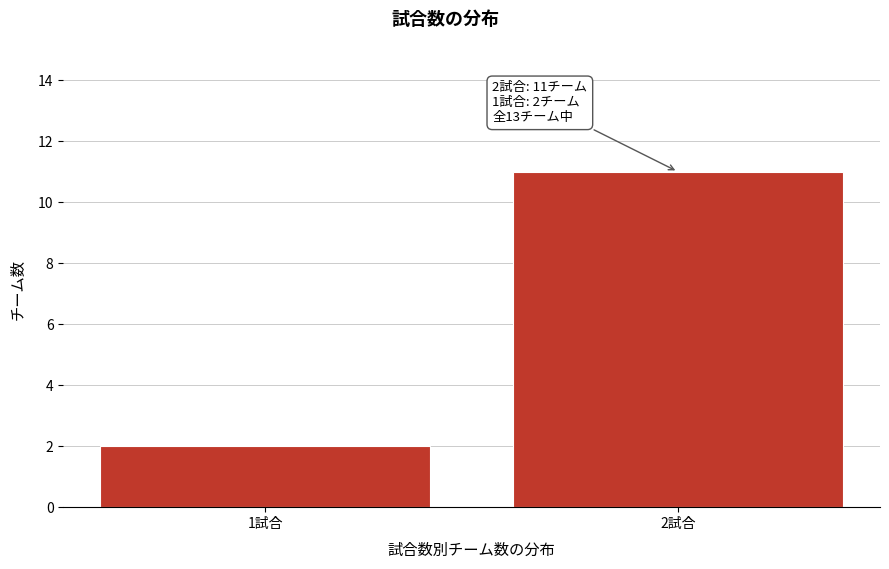

Reading left to right, list all the values displayed in this chart.

1試合=2	2試合=11